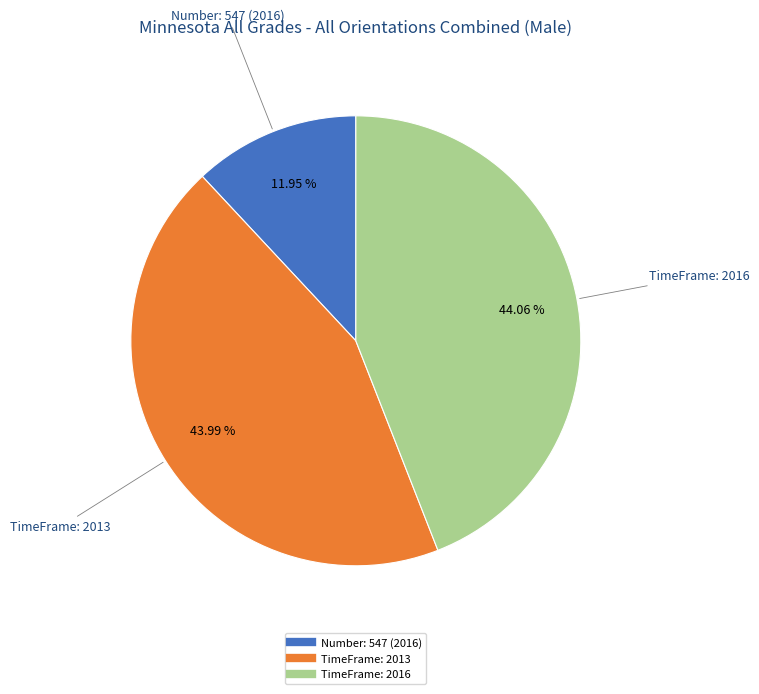

Is there a majority slice in this chart?

No